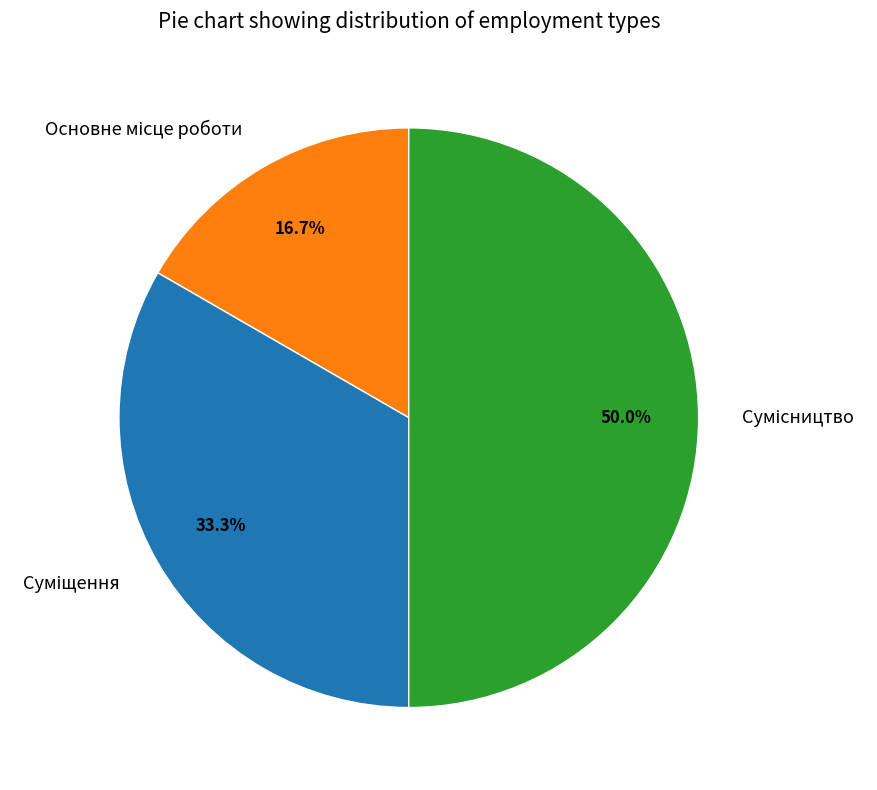

Count the number of slices in the pie.

3